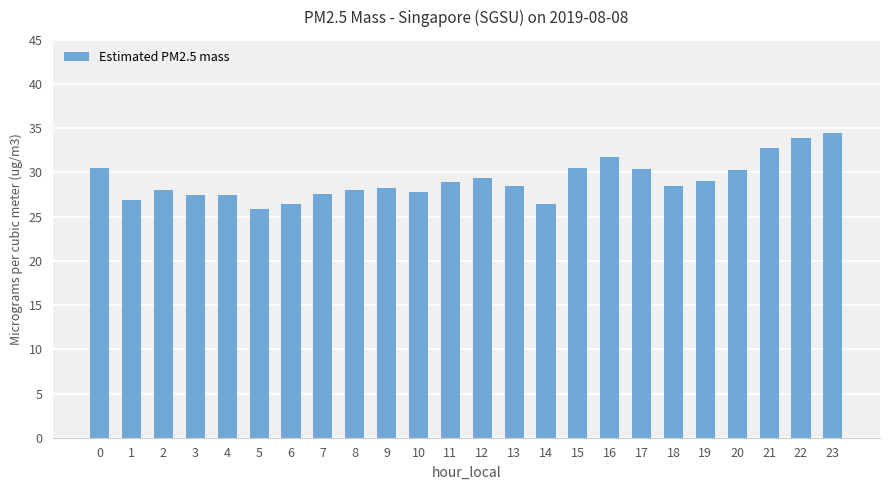

What is the greatest value displayed?

34.5